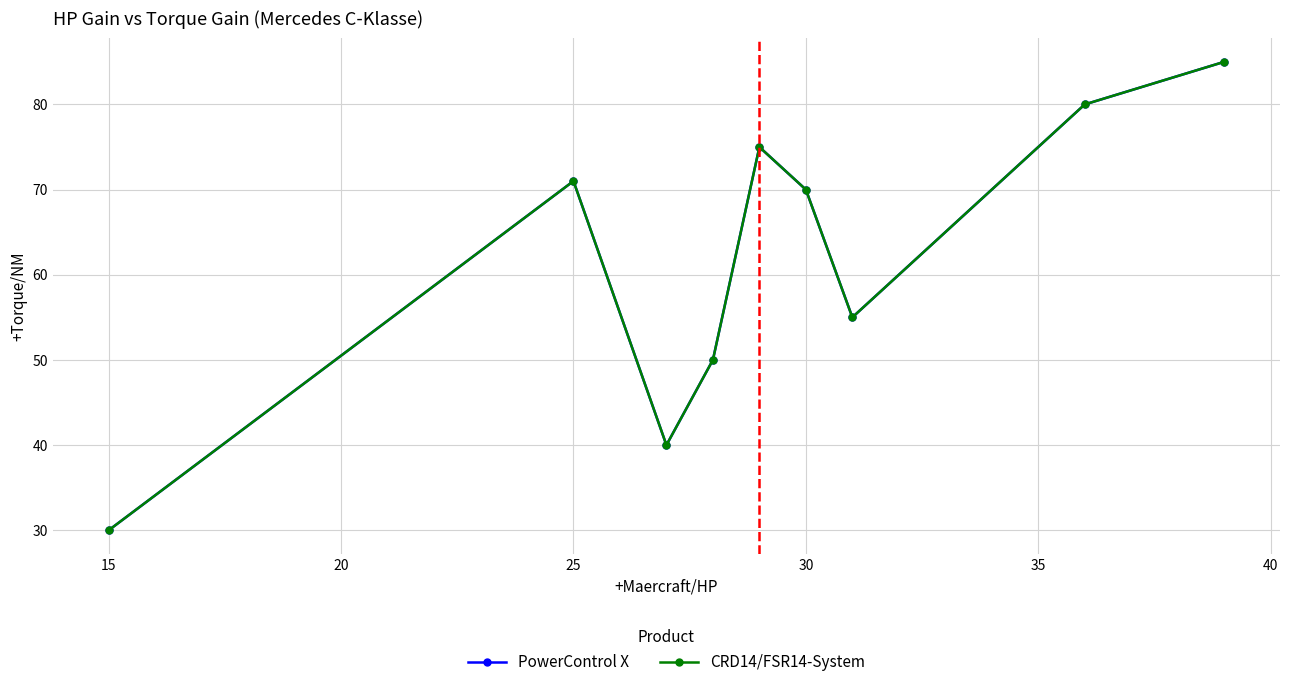

What is the difference between the maximum and minimum values in the CRD14/FSR14-System series?

55